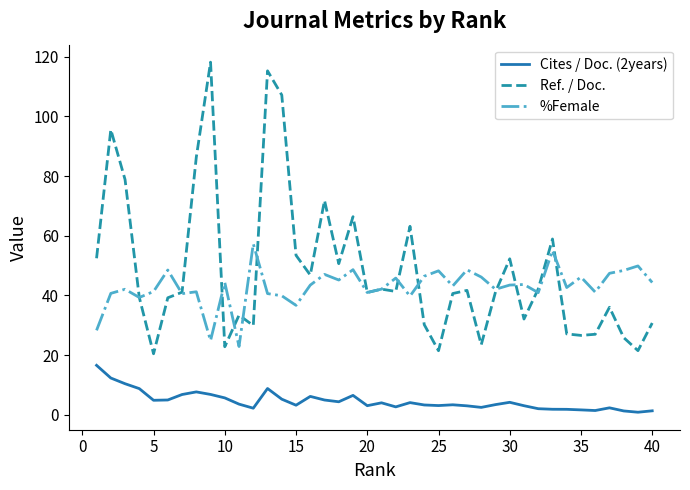

Which series has the largest total across all categories?

Ref. / Doc.